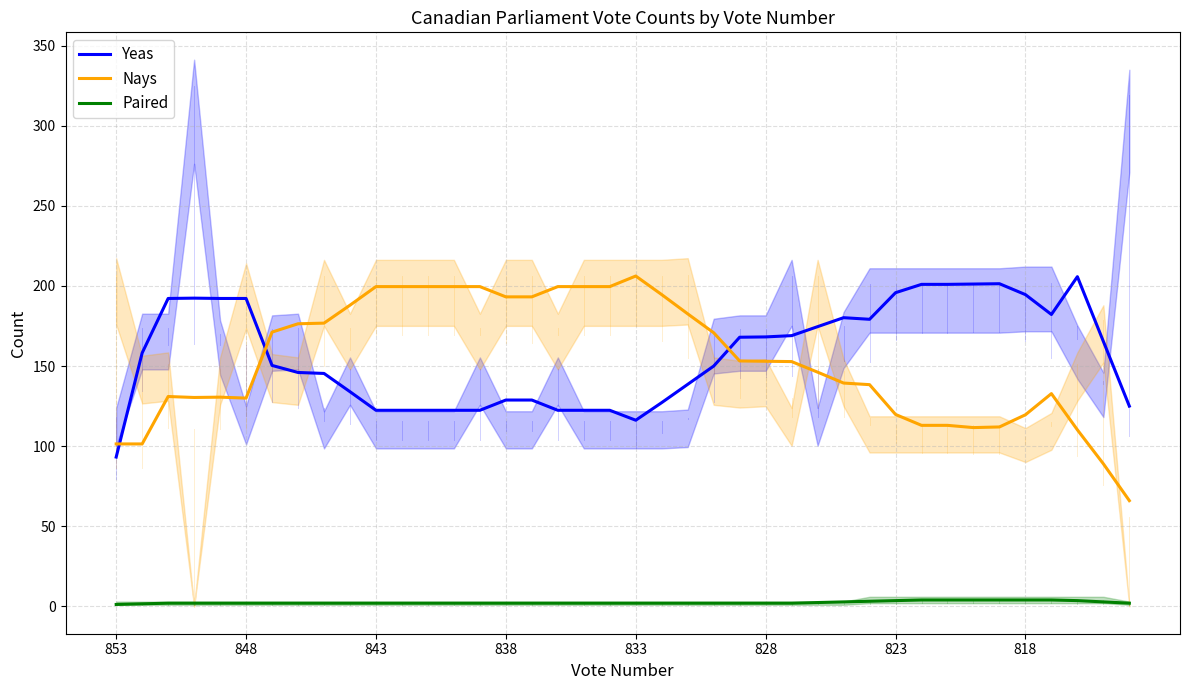

Read the Paired value at 36.

4.0